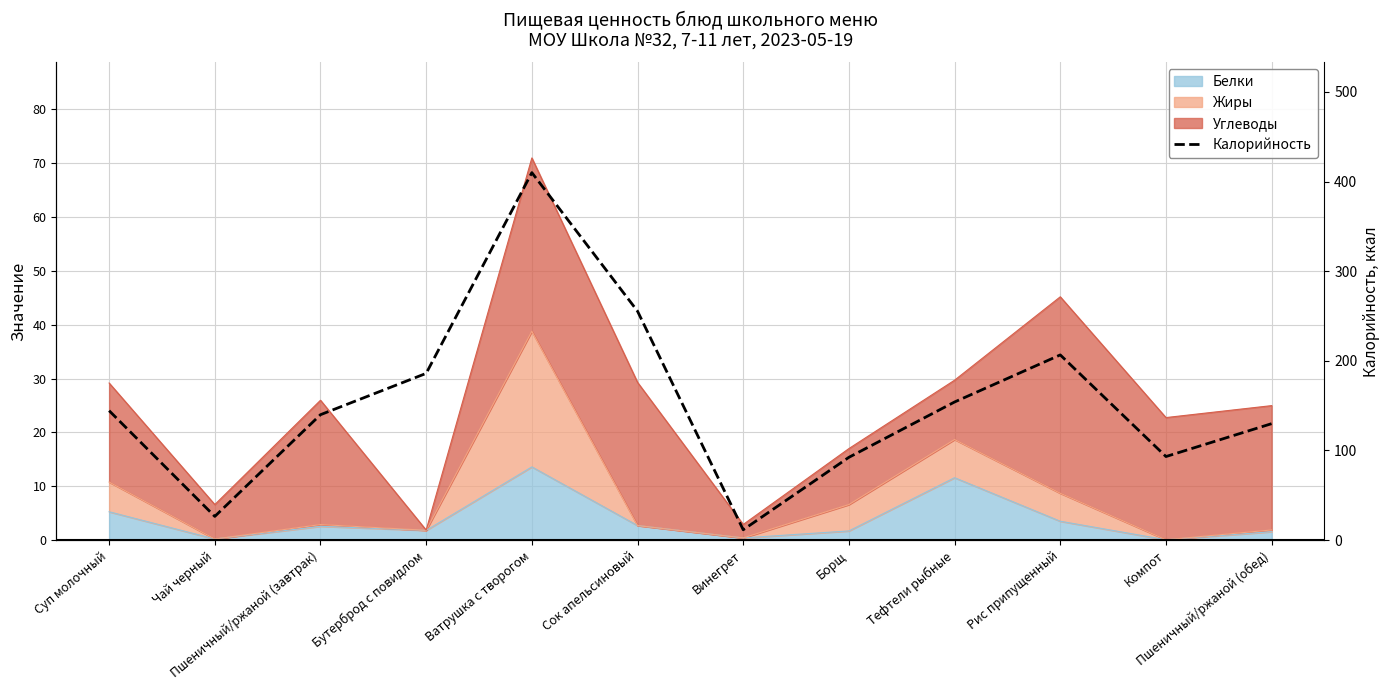

Between Пшеничный/ржаной (обед) and Бутерброд с повидлом, which is larger?

Бутерброд с повидлом